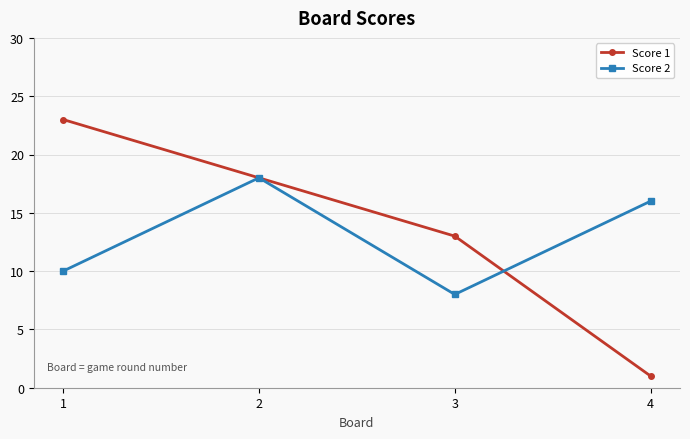

At which category is the sum across all series the highest?

2